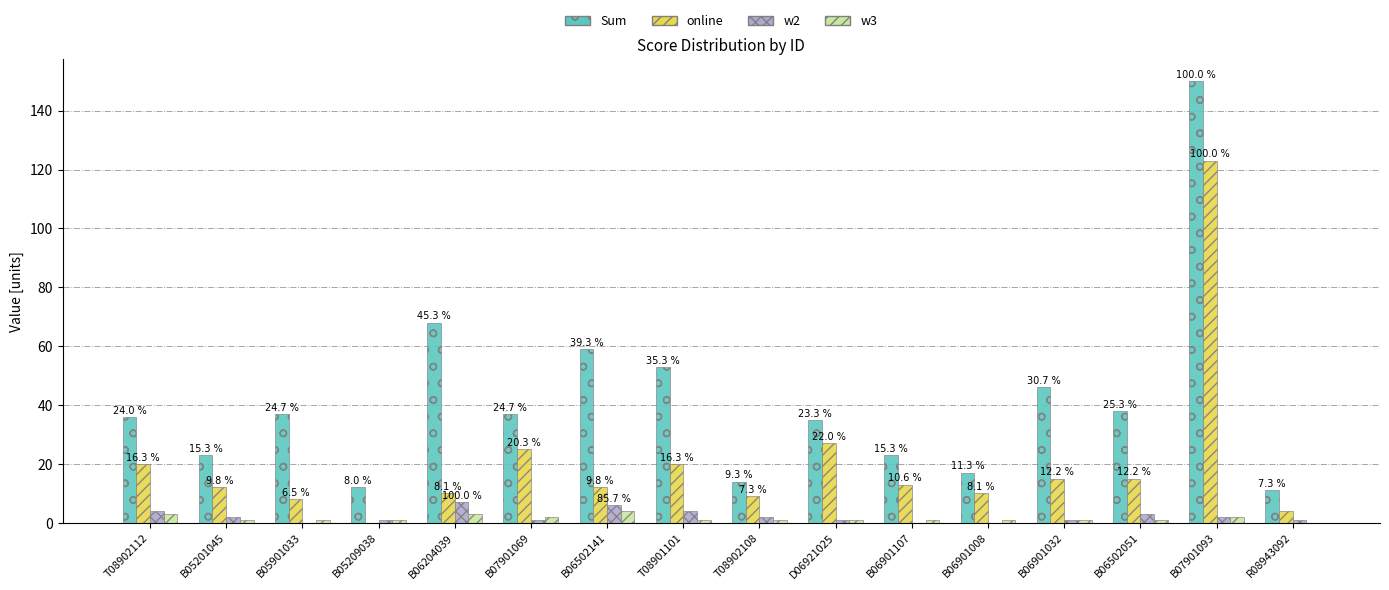

Rank the series by their maximum value, from highest to lowest.

Sum, online, w2, w3